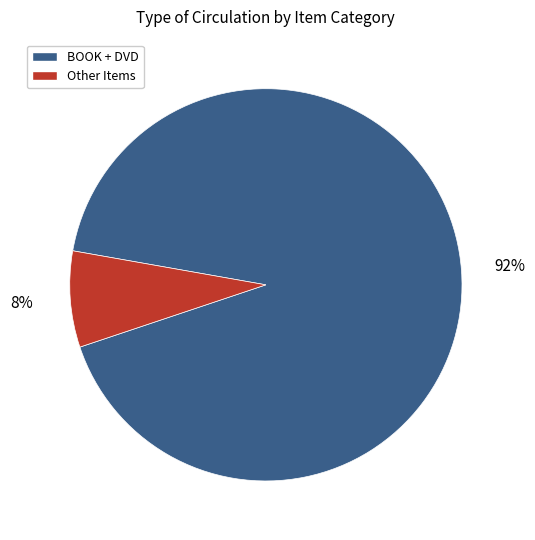

To the nearest percent, what is the difference between the largest and smallest slice percentages?

84%